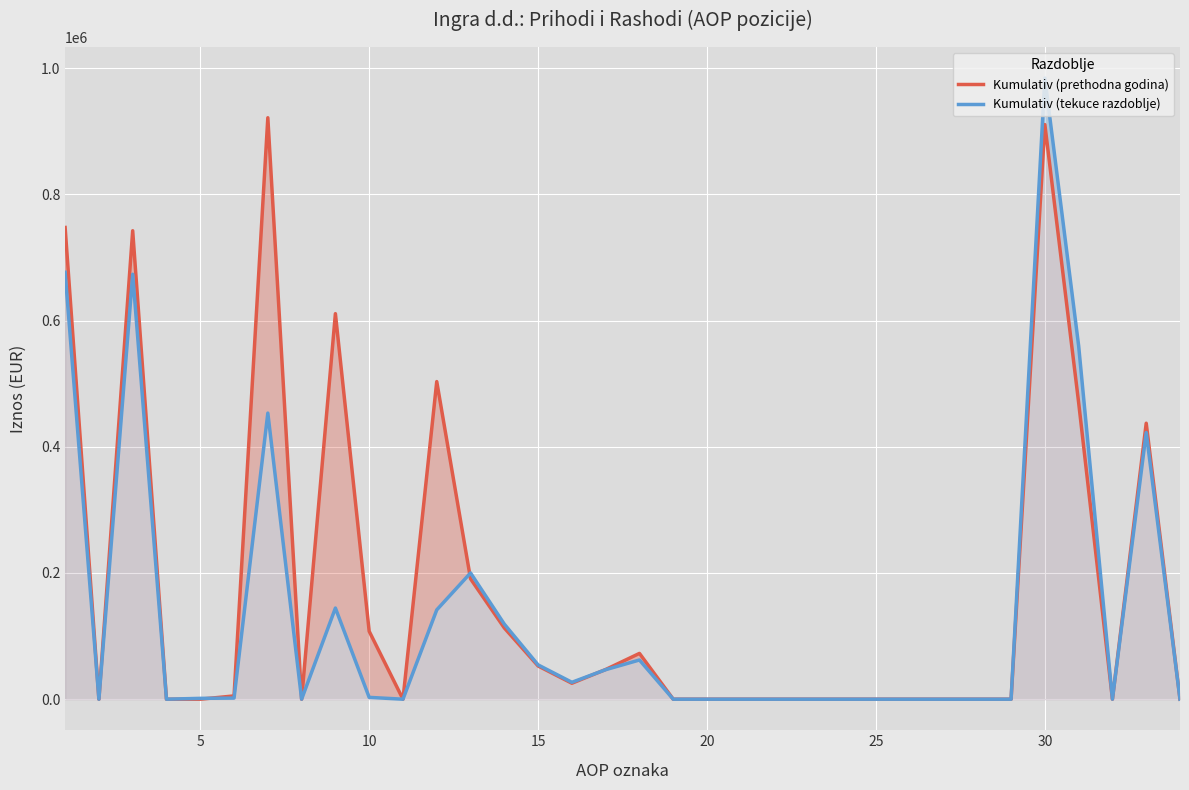

What are all the series names shown in the legend?

Kumulativ (prethodna godina), Kumulativ (tekuce razdoblje)